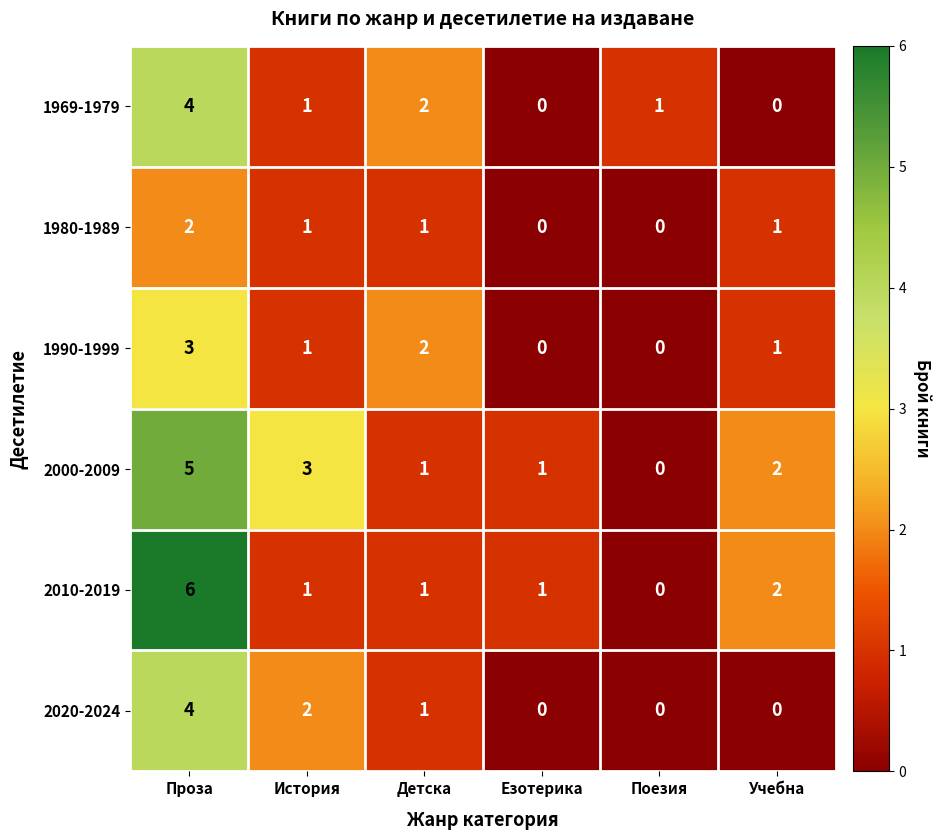

What is the total value across all series at Проза?

24